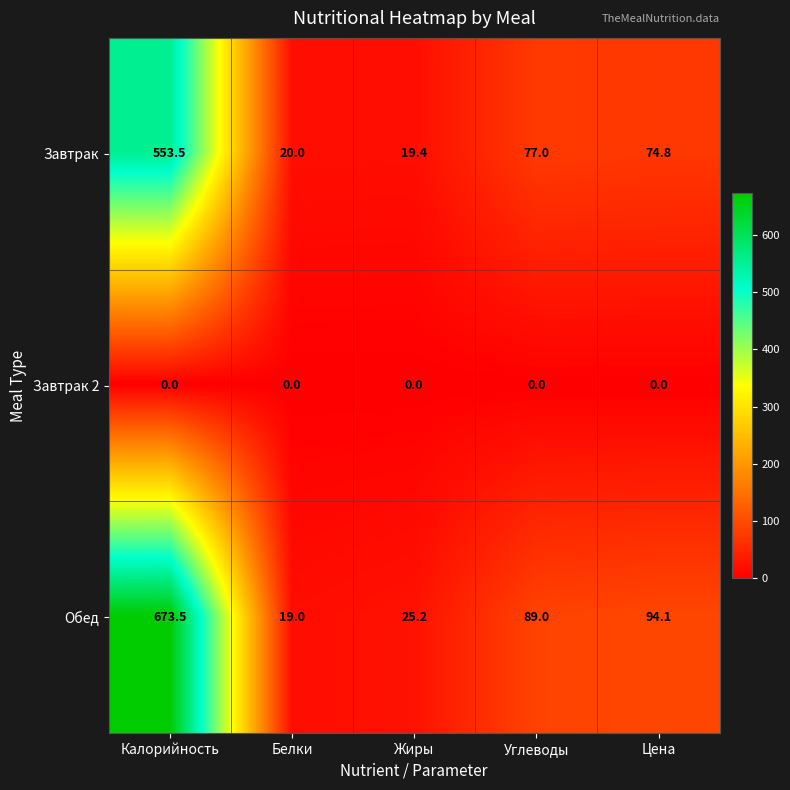

What is the sum of the Обед values at Углеводы and Жиры?

114.2